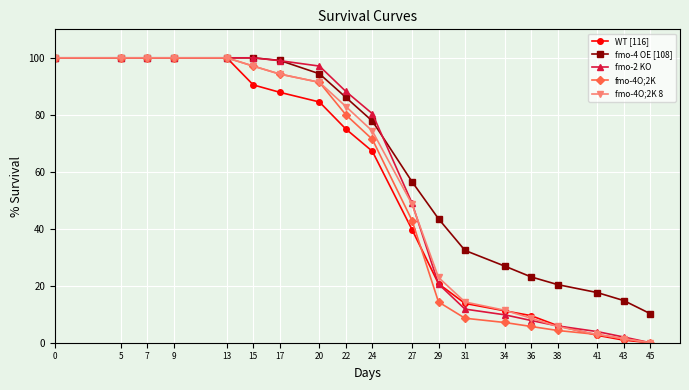

Is the value of fmo-4O;2K 8 at 22 greater than the value of fmo-4O;2K at 41?

Yes